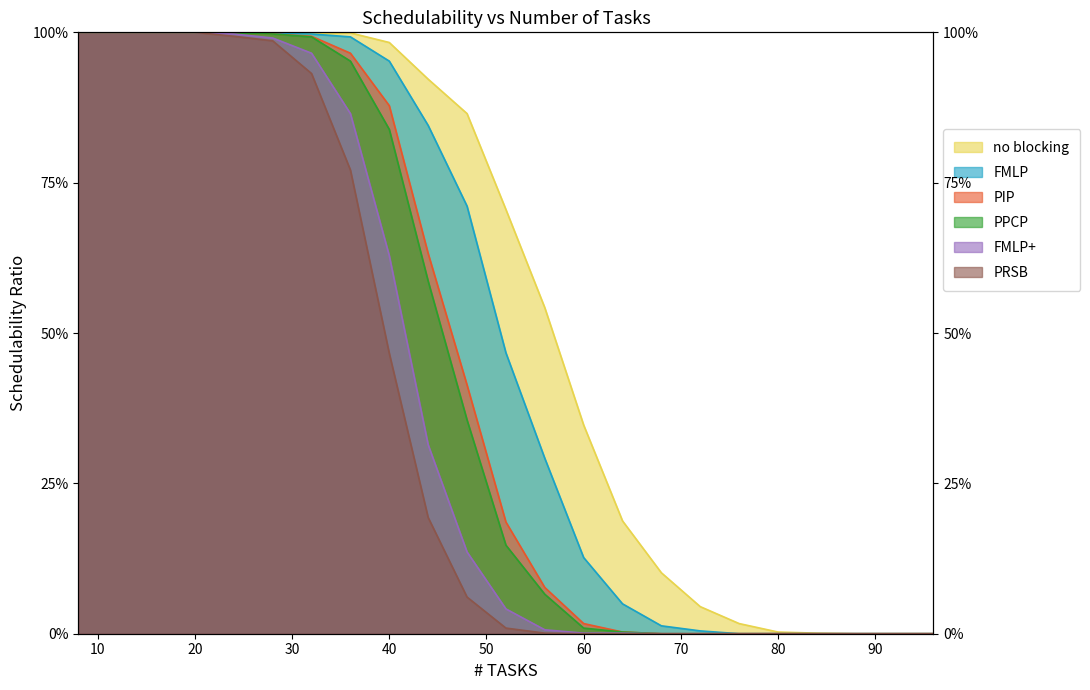

What is the difference between the maximum and second lowest values in the FMLP+ series?

1.0